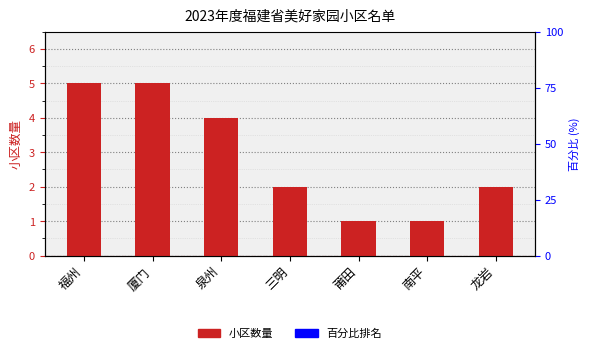

Which has a higher value, 福州 or 厦门?

福州